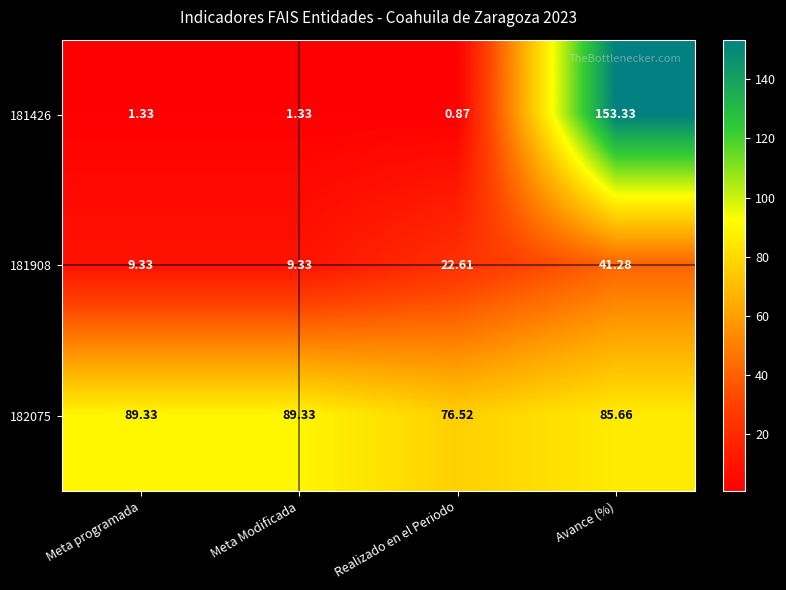

Which category has the highest value in the 181908 series?

Avance (%)